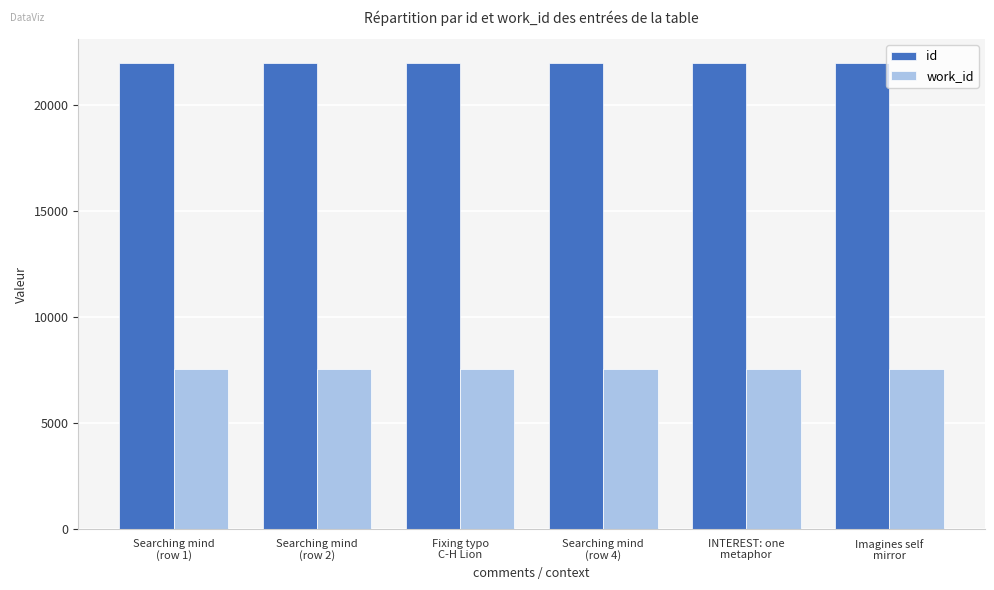

What is the minimum value for work_id?

7559